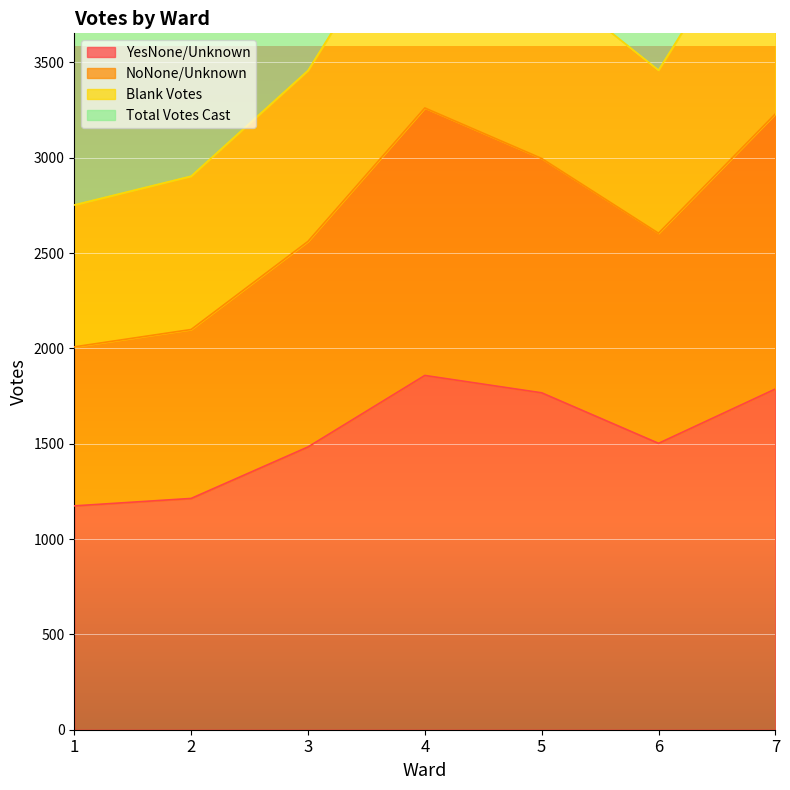

What is the lowest value of the YesNone/Unknown series?

1174